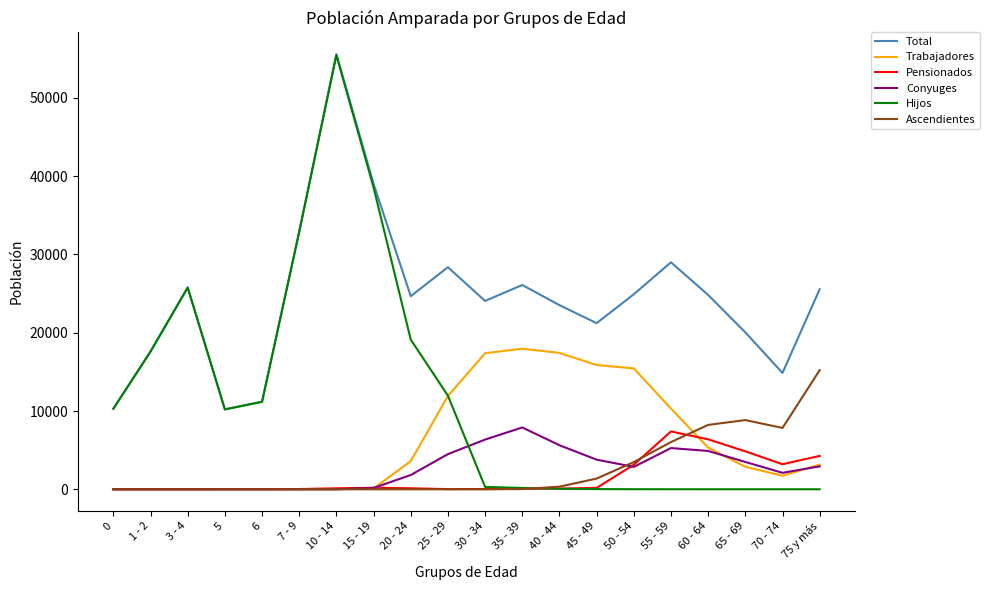

How many categories are shown in the chart?

20